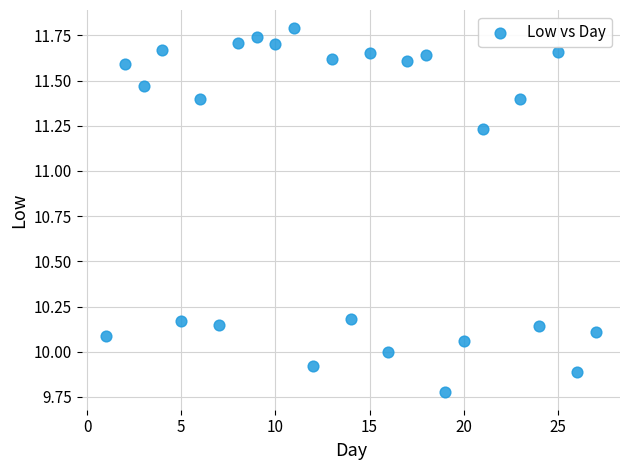

What is the range of Y values (max minus min)?

2.0